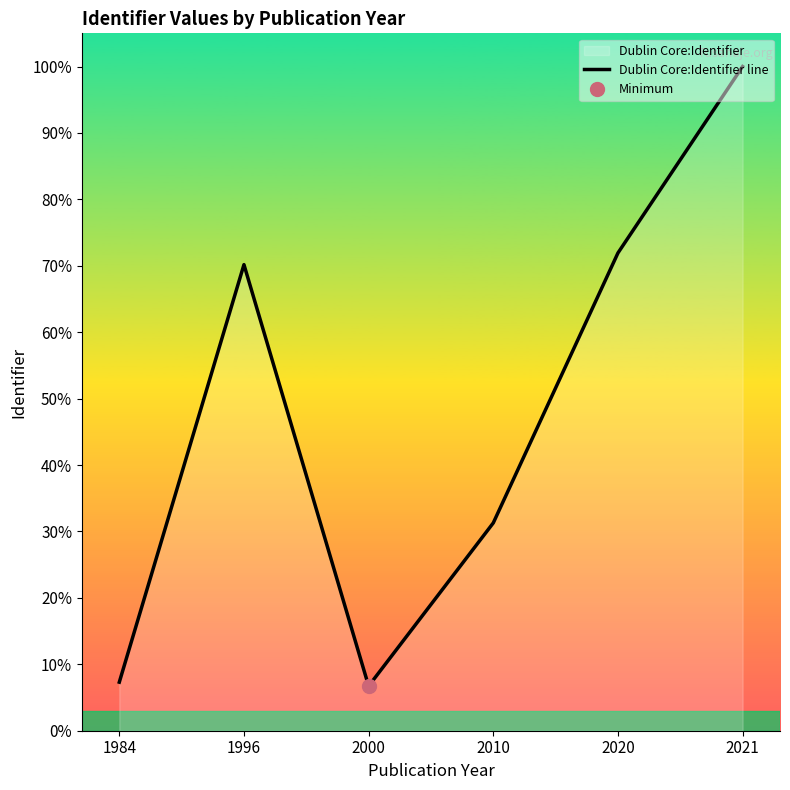

At which label does the data first exceed 70?

1996